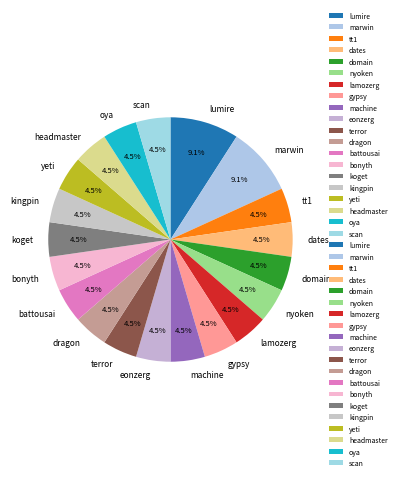

To the nearest percent, what is the average slice percentage?

5%